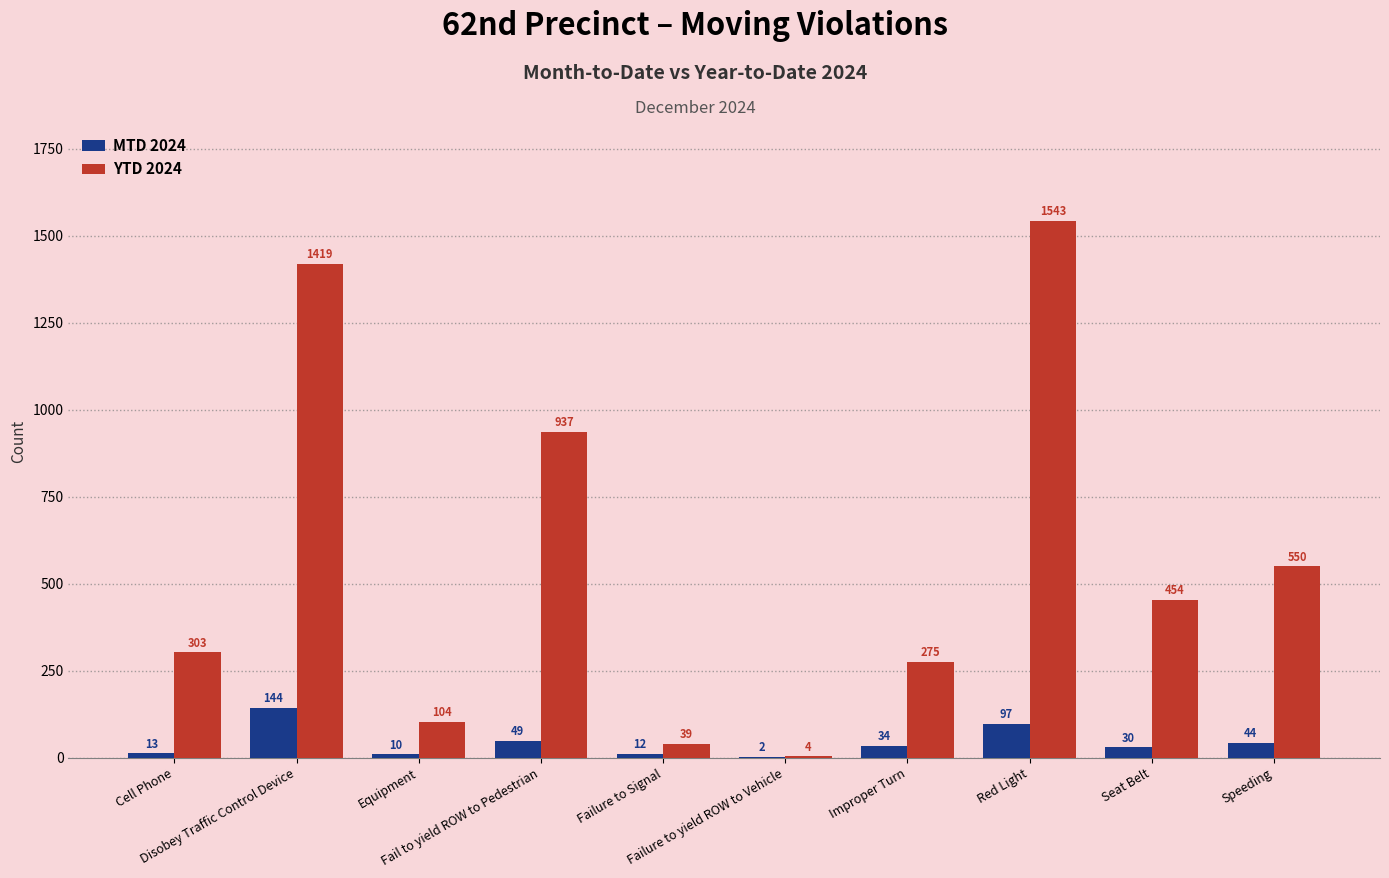

What is the total value across all series at Red Light?

1640